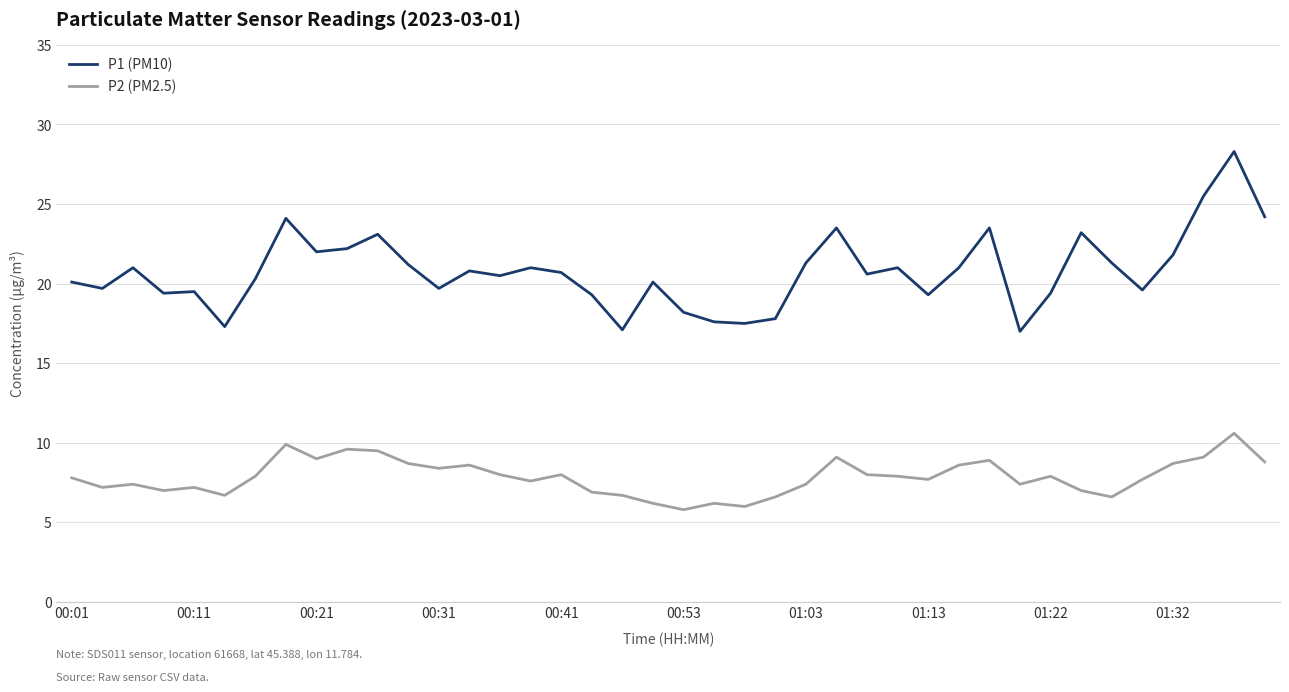

Which series has the largest total across all categories?

P1 (PM10)